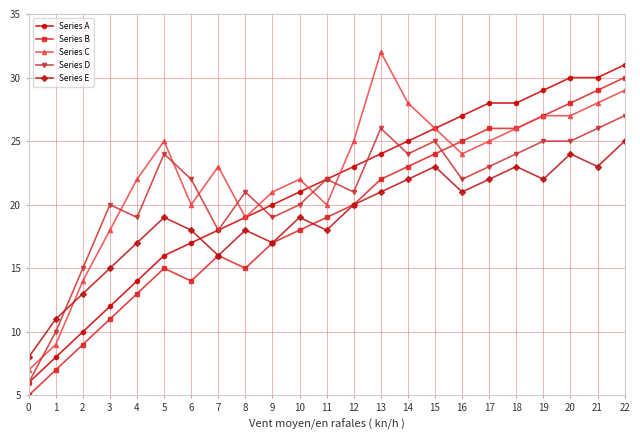

Reading left to right, extract all data points from this chart.

Series A: 0=6	1=8	2=10	3=12	4=14	5=16	6=17	7=18	8=19	9=20	10=21	11=22	12=23	13=24	14=25	15=26	16=27	17=28	18=28	19=29	20=30	21=30	22=31
Series B: 0=5	1=7	2=9	3=11	4=13	5=15	6=14	7=16	8=15	9=17	10=18	11=19	12=20	13=22	14=23	15=24	16=25	17=26	18=26	19=27	20=28	21=29	22=30
Series C: 0=7	1=9	2=14	3=18	4=22	5=25	6=20	7=23	8=19	9=21	10=22	11=20	12=25	13=32	14=28	15=26	16=24	17=25	18=26	19=27	20=27	21=28	22=29
Series D: 0=6	1=10	2=15	3=20	4=19	5=24	6=22	7=18	8=21	9=19	10=20	11=22	12=21	13=26	14=24	15=25	16=22	17=23	18=24	19=25	20=25	21=26	22=27
Series E: 0=8	1=11	2=13	3=15	4=17	5=19	6=18	7=16	8=18	9=17	10=19	11=18	12=20	13=21	14=22	15=23	16=21	17=22	18=23	19=22	20=24	21=23	22=25